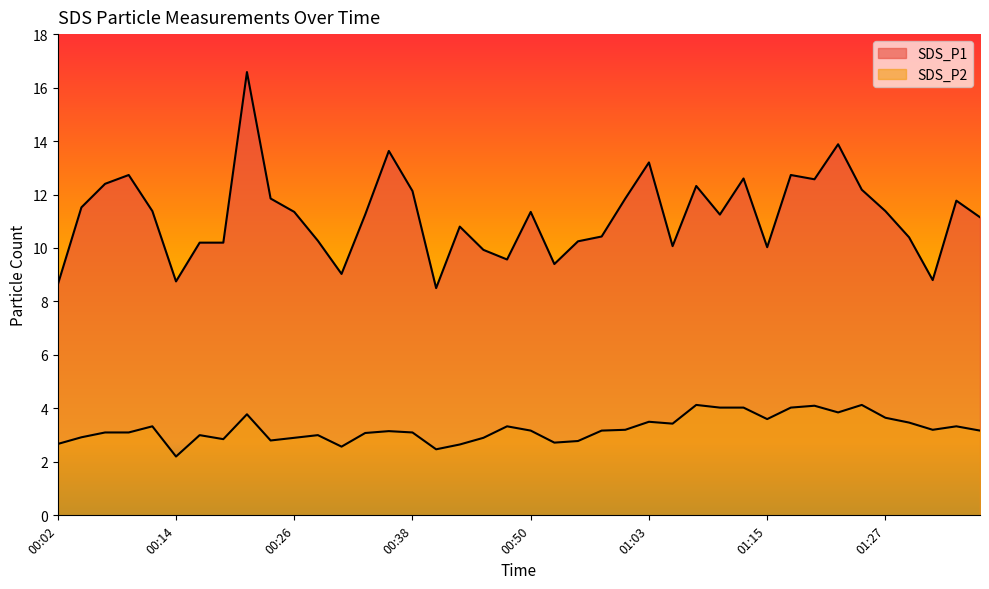

Is the value of SDS_P1 at 01:08 greater than the value of SDS_P2 at 00:50?

Yes